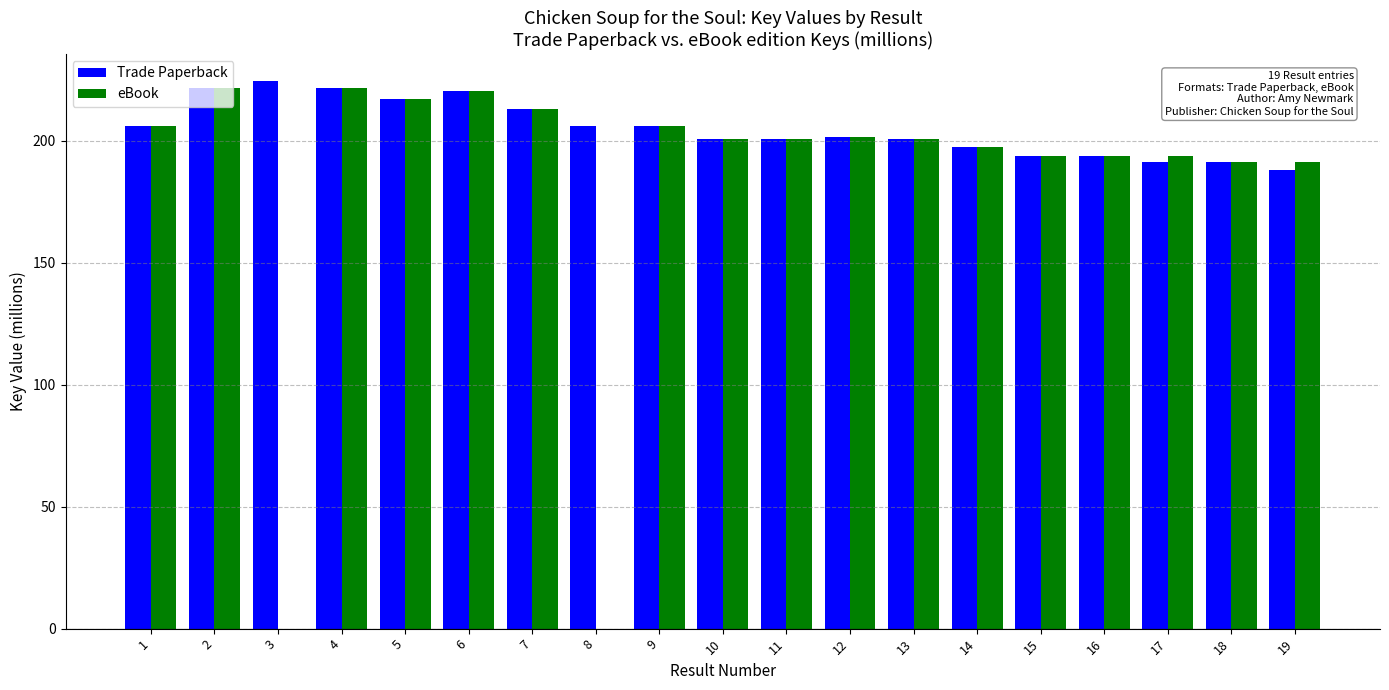

Which series has the largest total across all categories?

Trade Paperback